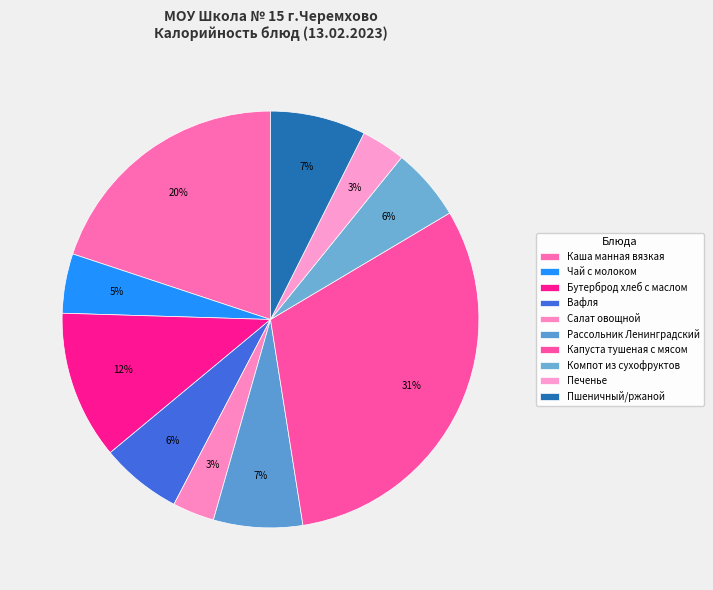

What percentage do Печенье and Каша манная вязкая together represent?

23.3%